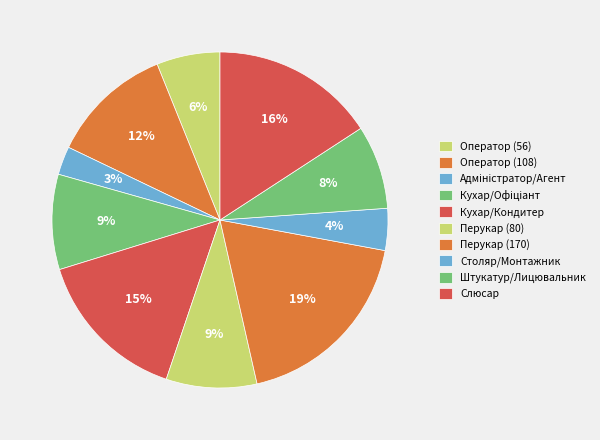

What percentage do Штукатур/Лицювальник and Столяр/Монтажник together represent?

12.1%